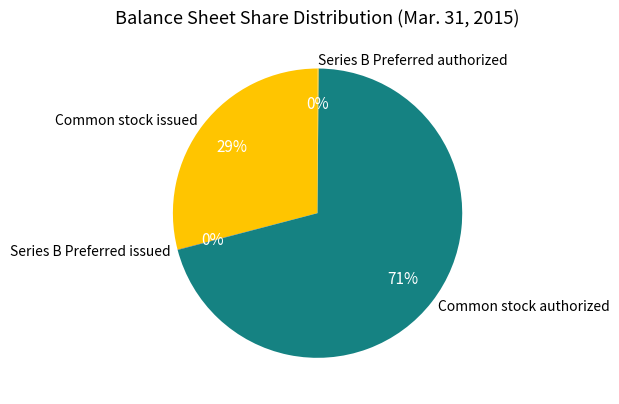

Between Common stock authorized and Common stock issued, which is larger?

Common stock authorized